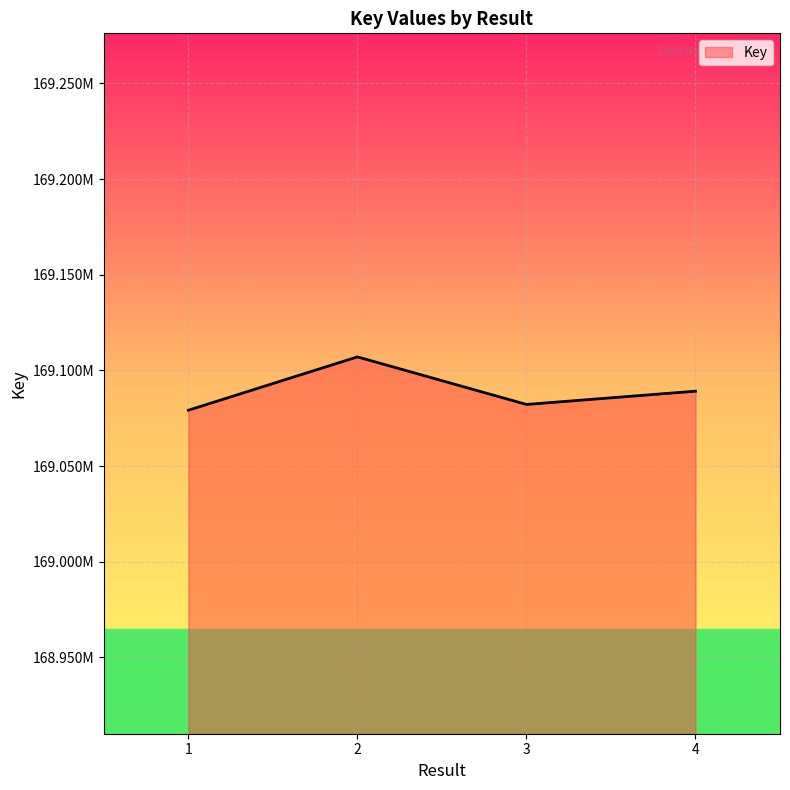

Is this an area chart (filled region under the line)?

Yes